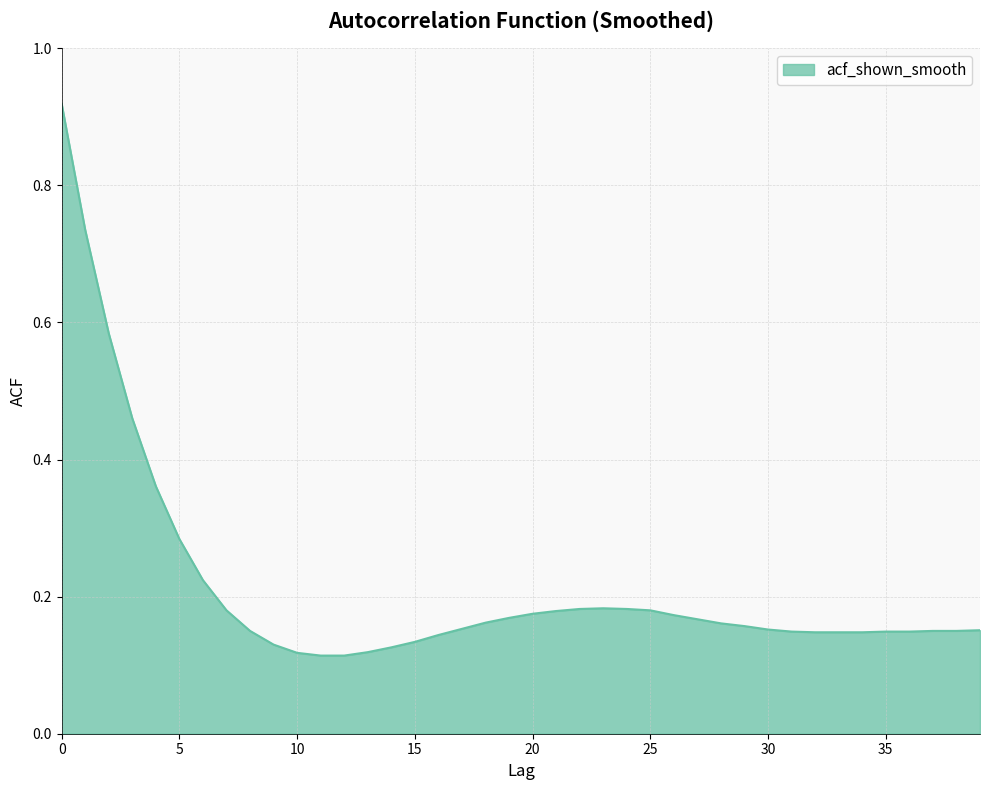

What is the difference between the maximum and minimum values?

0.8